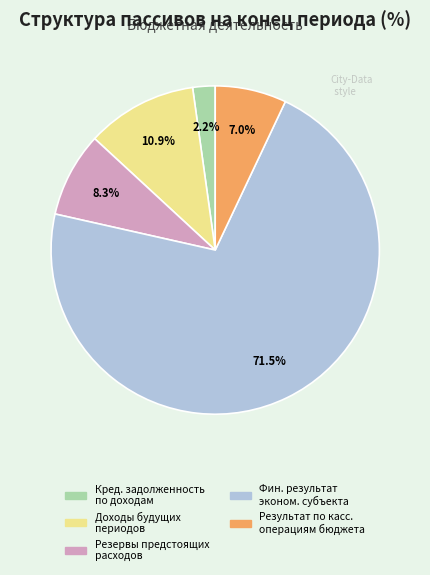

Is there any slice that represents more than half of the pie?

Yes